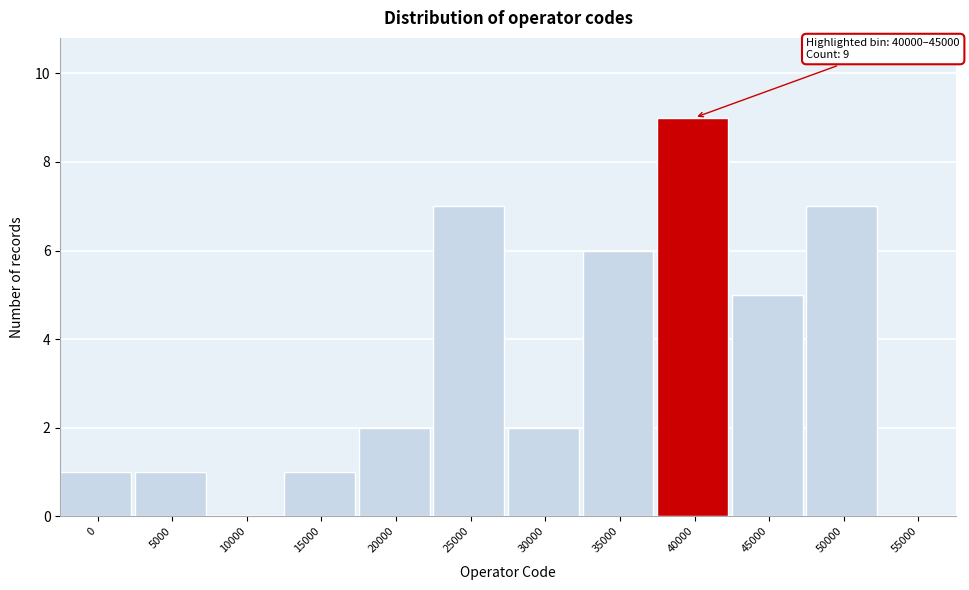

Reading right to left, list all the values displayed in this chart.

55000=0	50000=7	45000=5	40000=9	35000=6	30000=2	25000=7	20000=2	15000=1	10000=0	5000=1	0=1